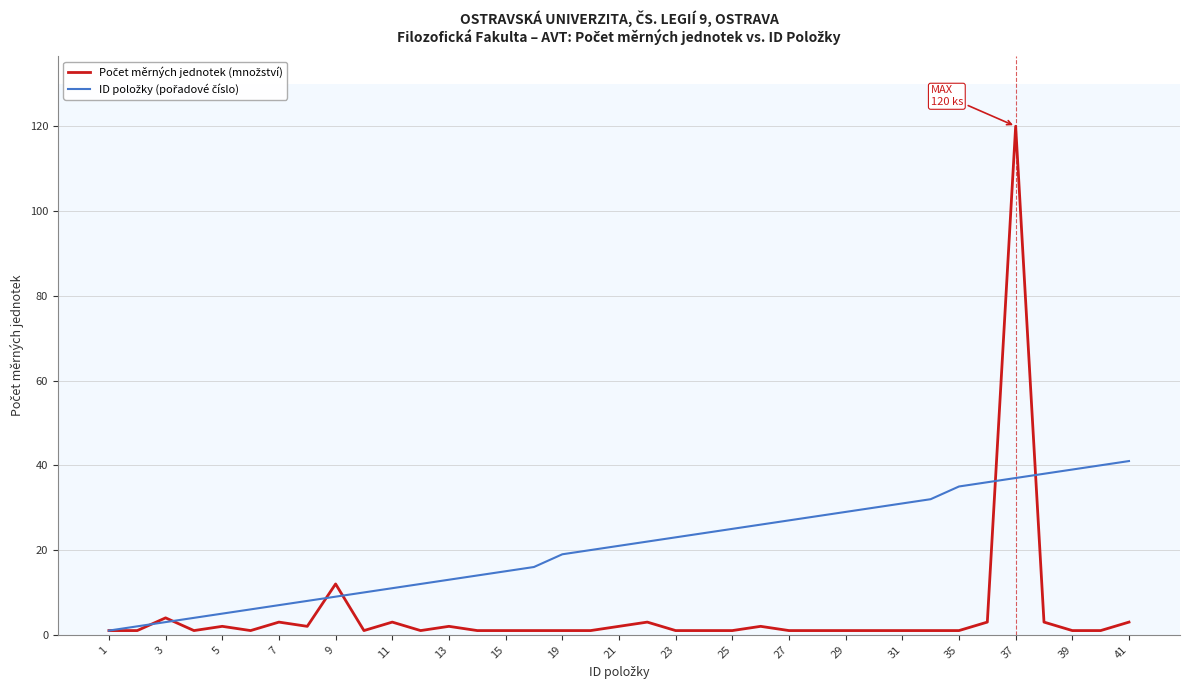

At which category is the sum across all series the highest?

37